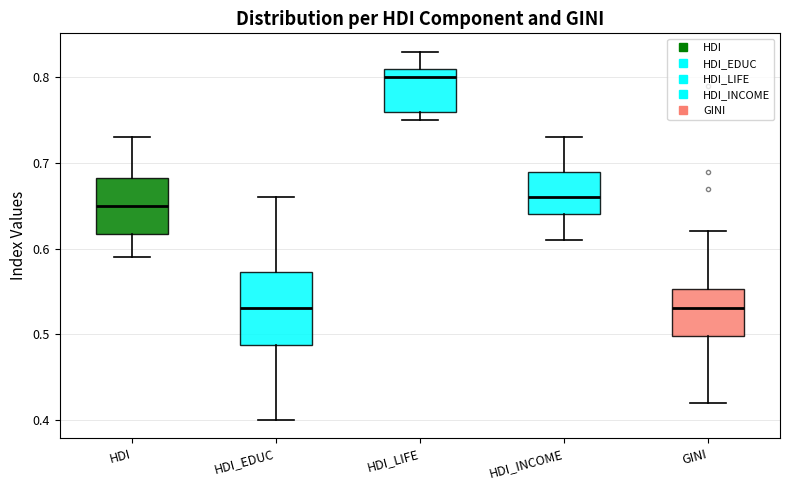

Where does the median line of the box for HDI_LIFE sit on the y-axis? The values are not printed on the chart, so give them approximately, as read against the axis.

0.80